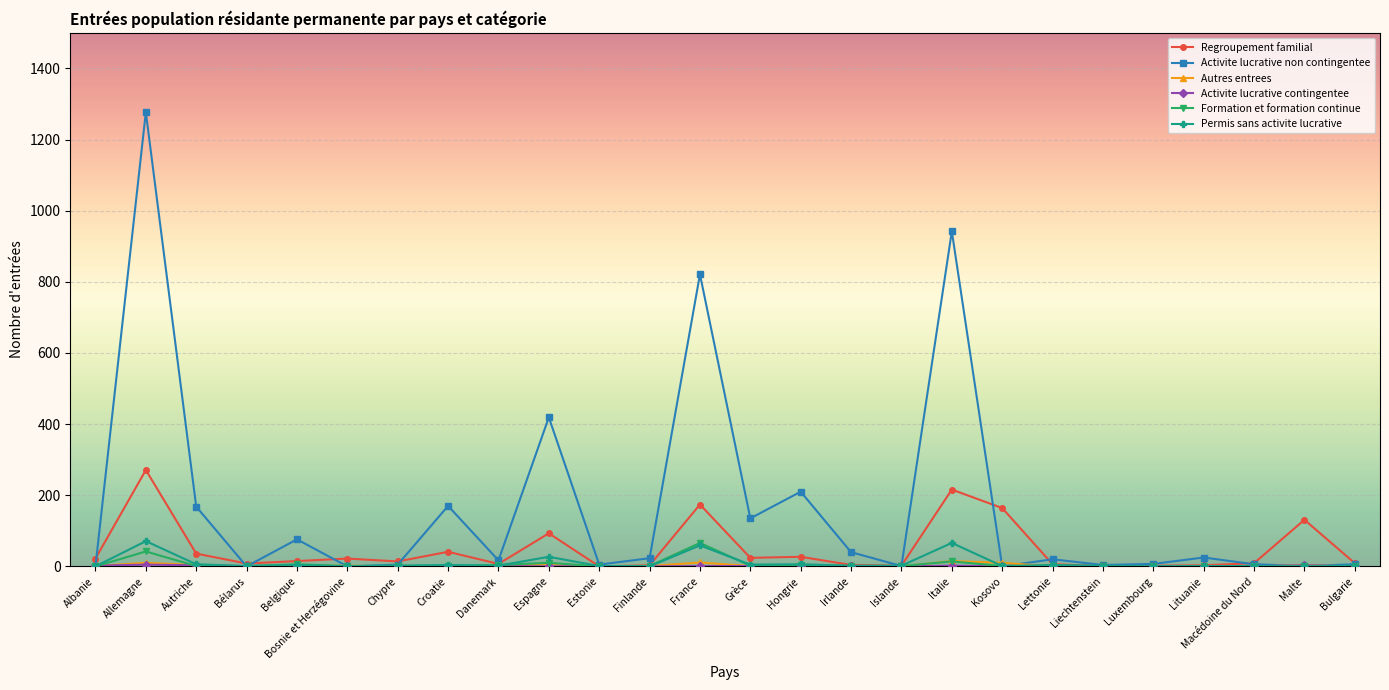

What is the difference between the Regroupement familial values at Estonie and Macédoine du Nord?

9